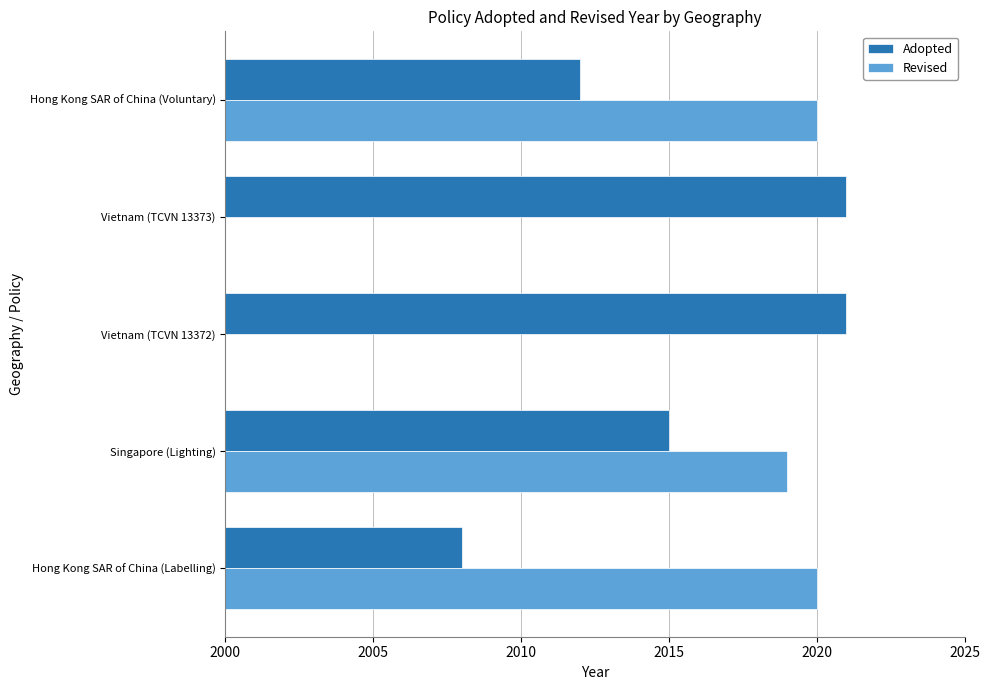

True or false: Revised has a value of 2020 at Hong Kong SAR of China (Voluntary).

True